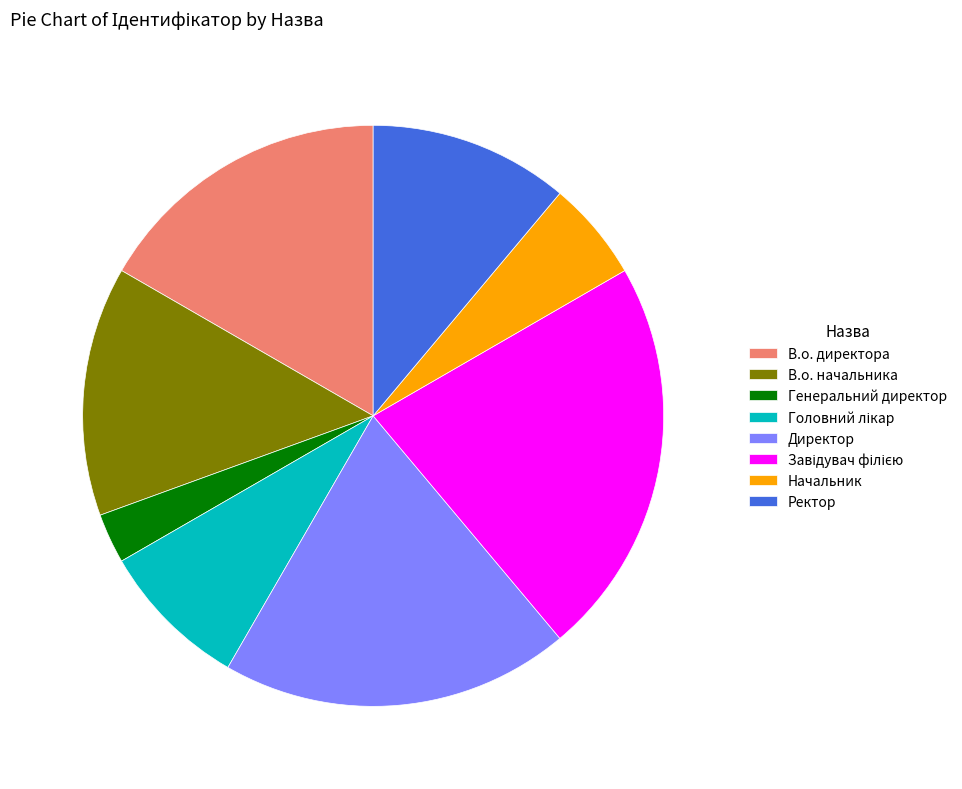

How many slices are in this pie chart?

8